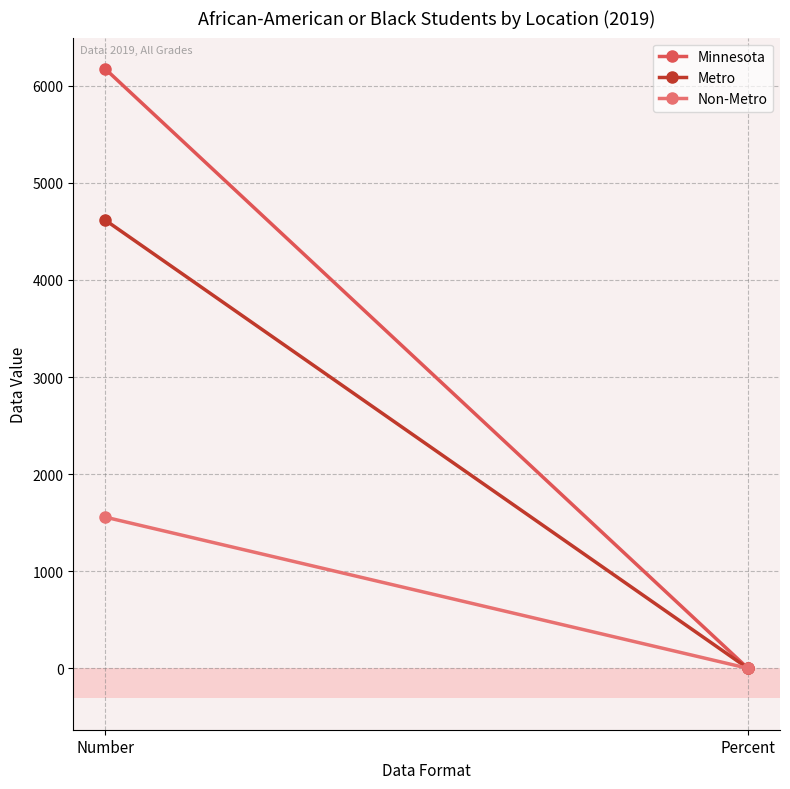

Where is Non-Metro nearest to the value 778?

Percent